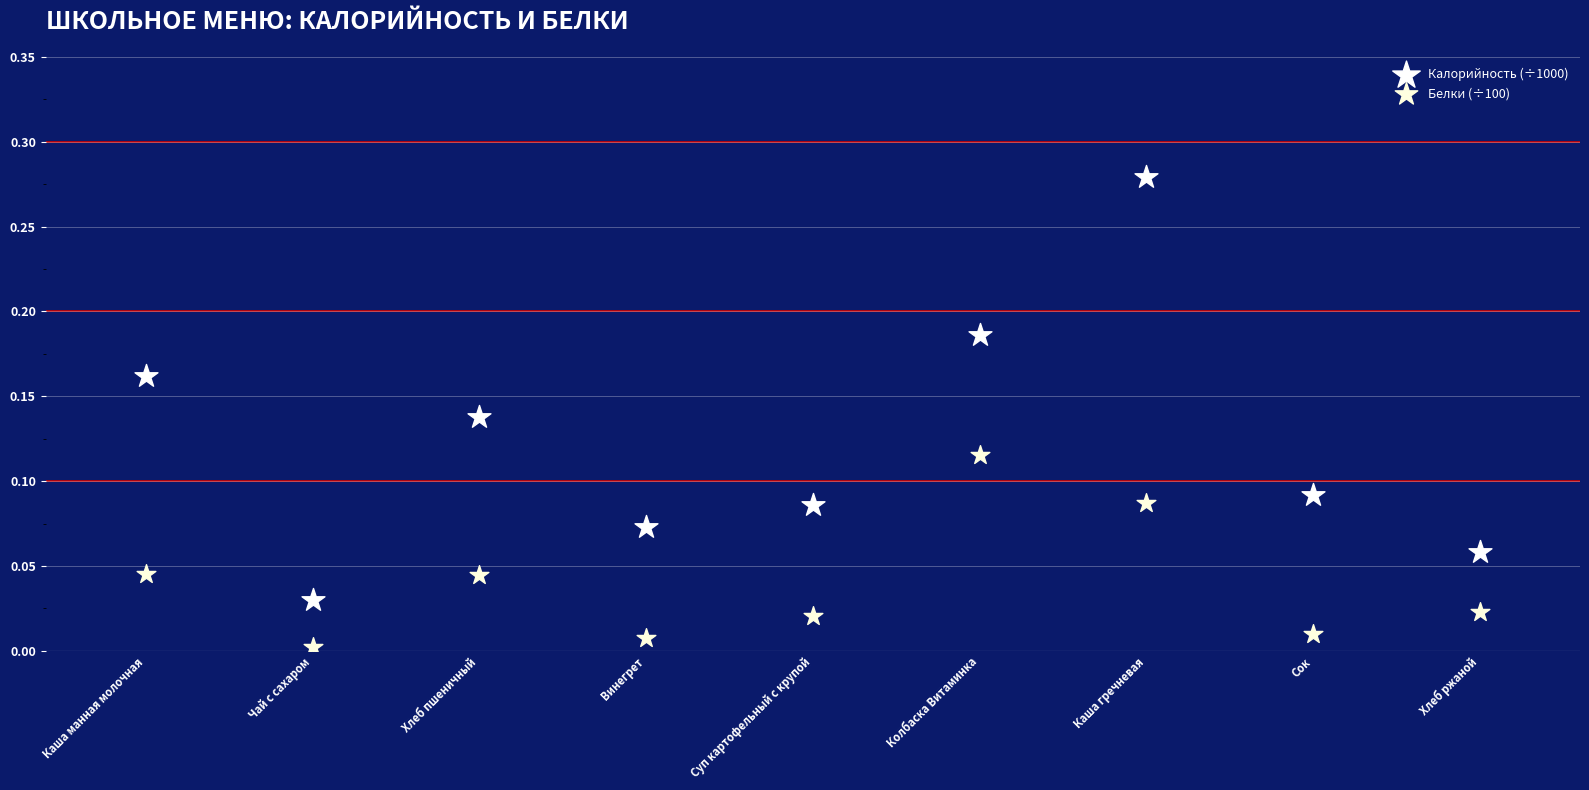

What are all the series names shown in the legend?

Калорийность (÷1000), Белки (÷100)